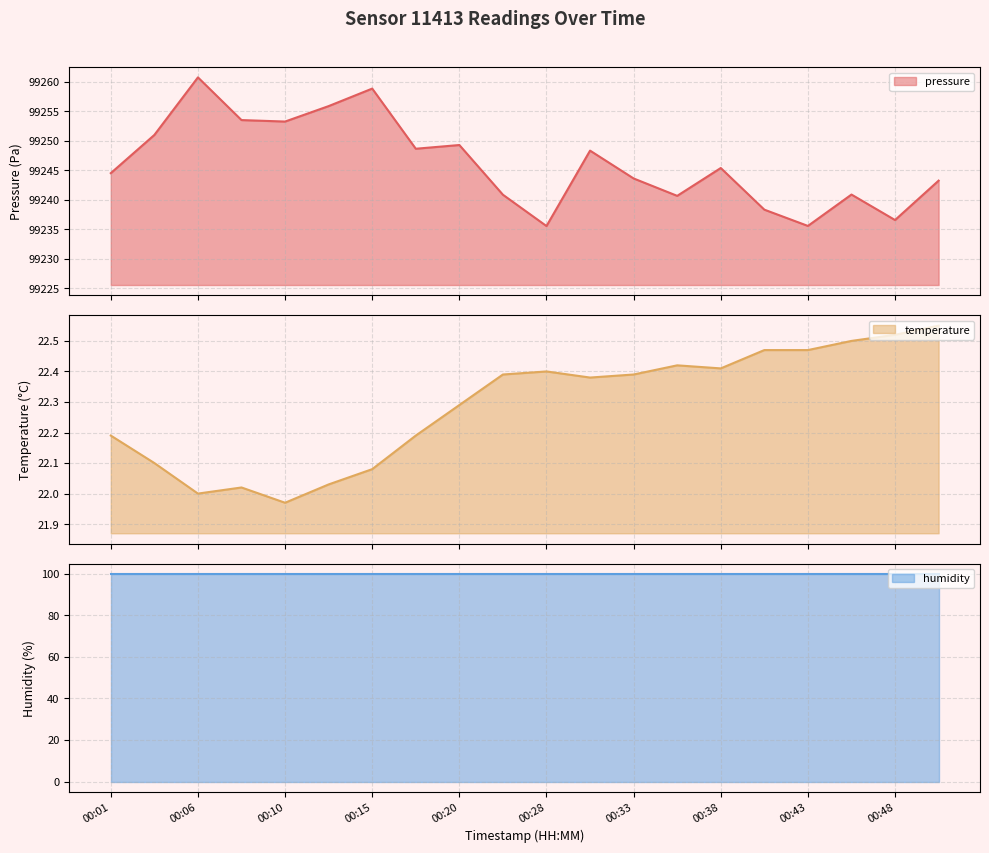

What is the sum of all temperature values?

445.8